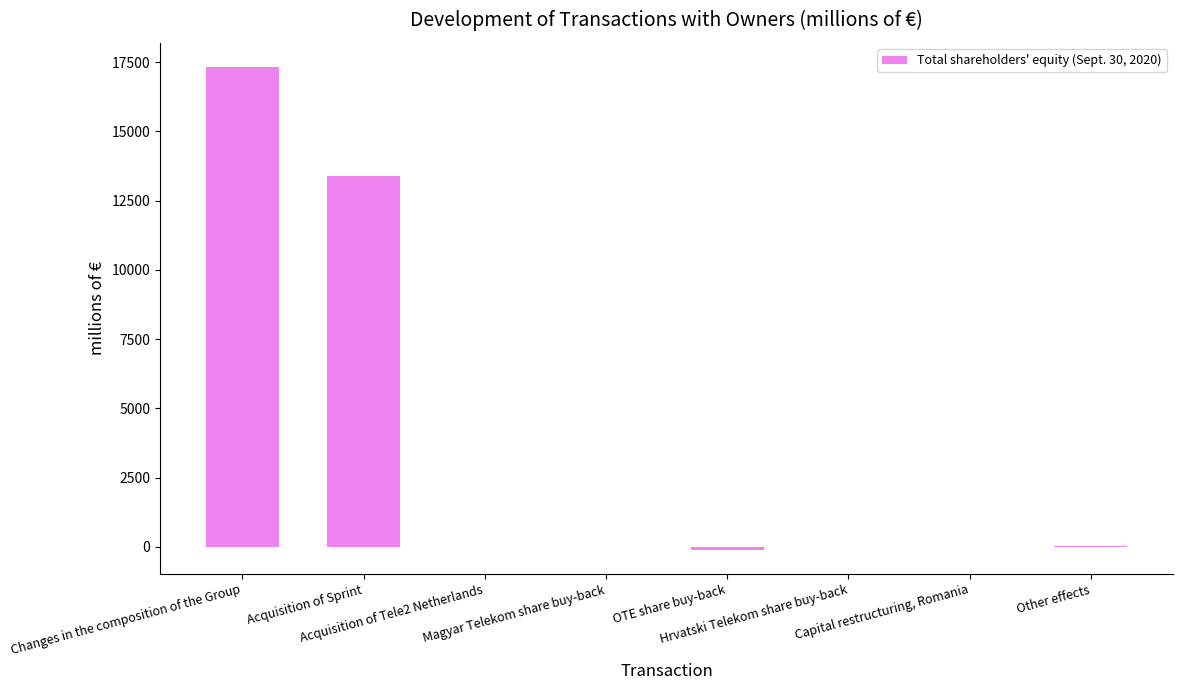

Count the number of data series in this chart.

1